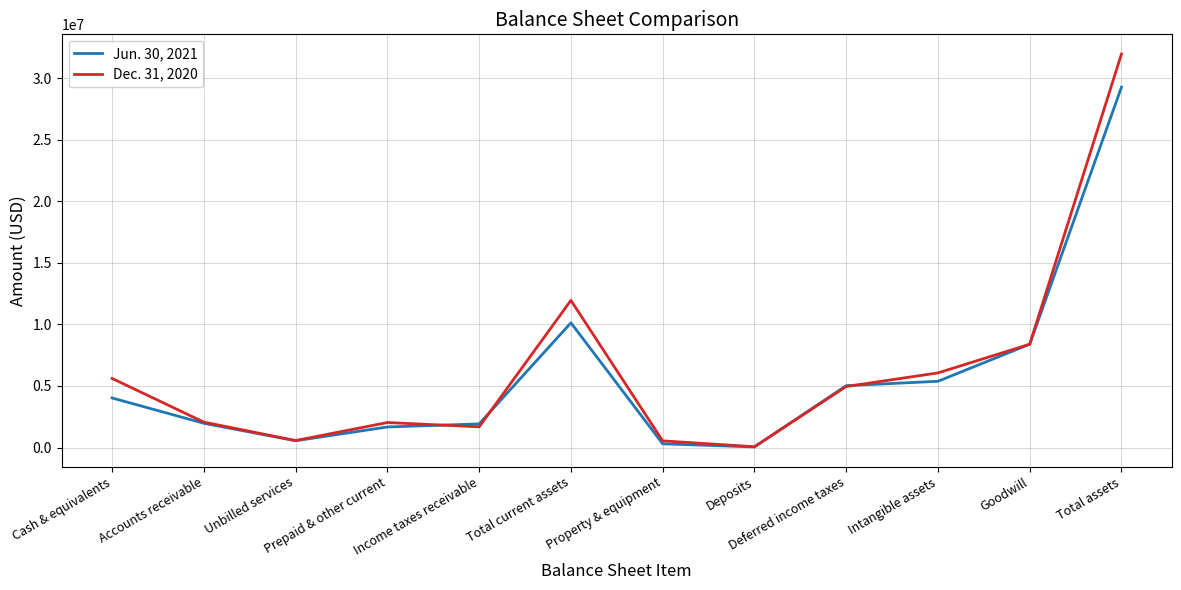

What is the greatest value displayed?

31980125